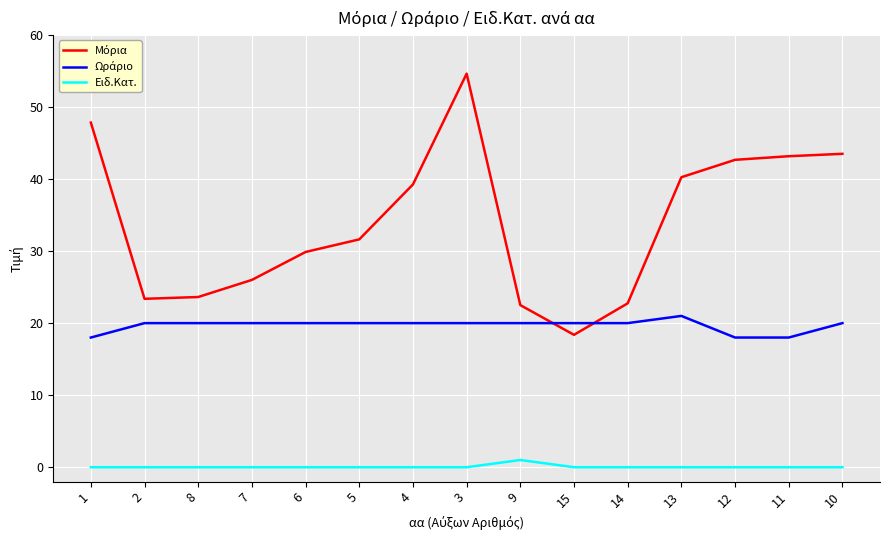

How many series are shown in this chart?

3